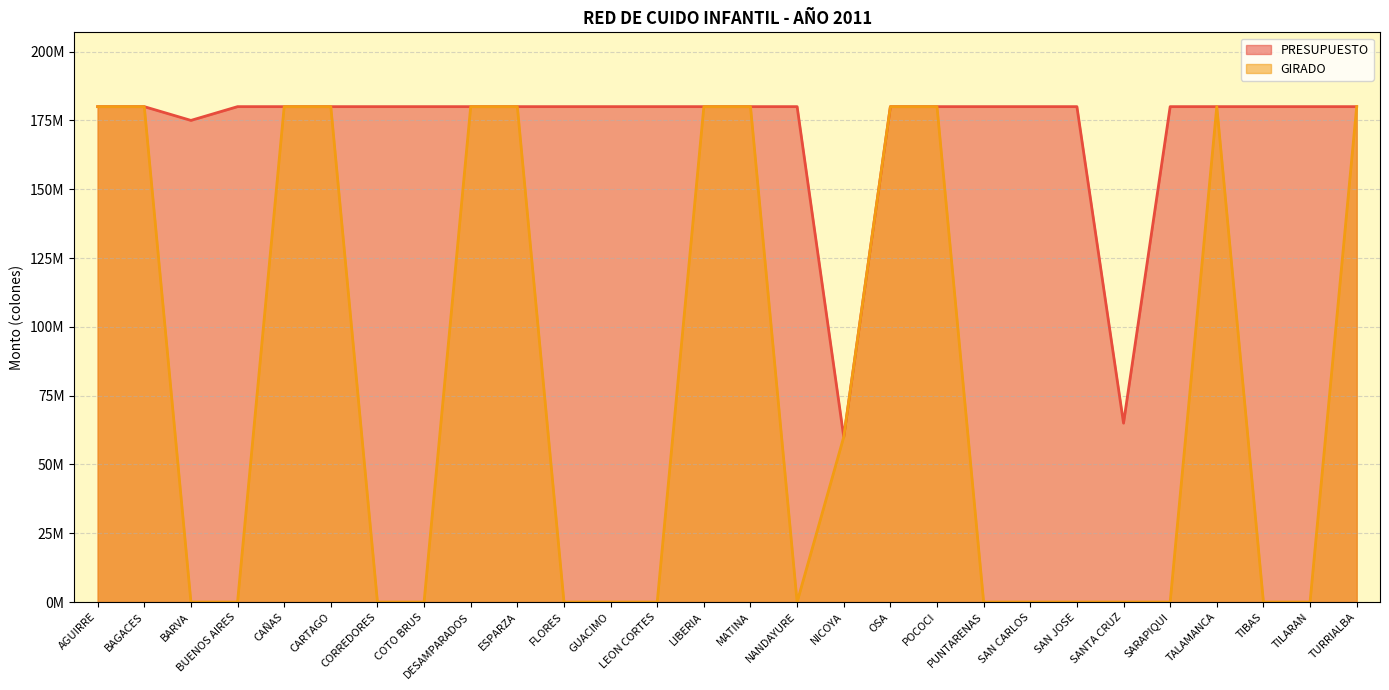

What is the value of the PRESUPUESTO point at the 18th from the left?

180000000